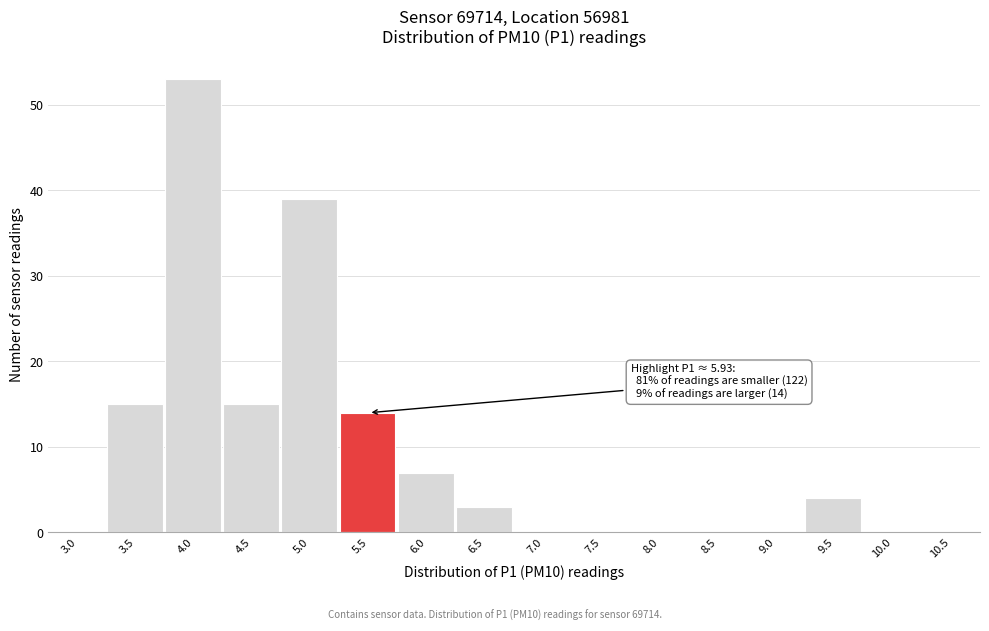

Between 4.0 and 6.0, which is larger?

4.0